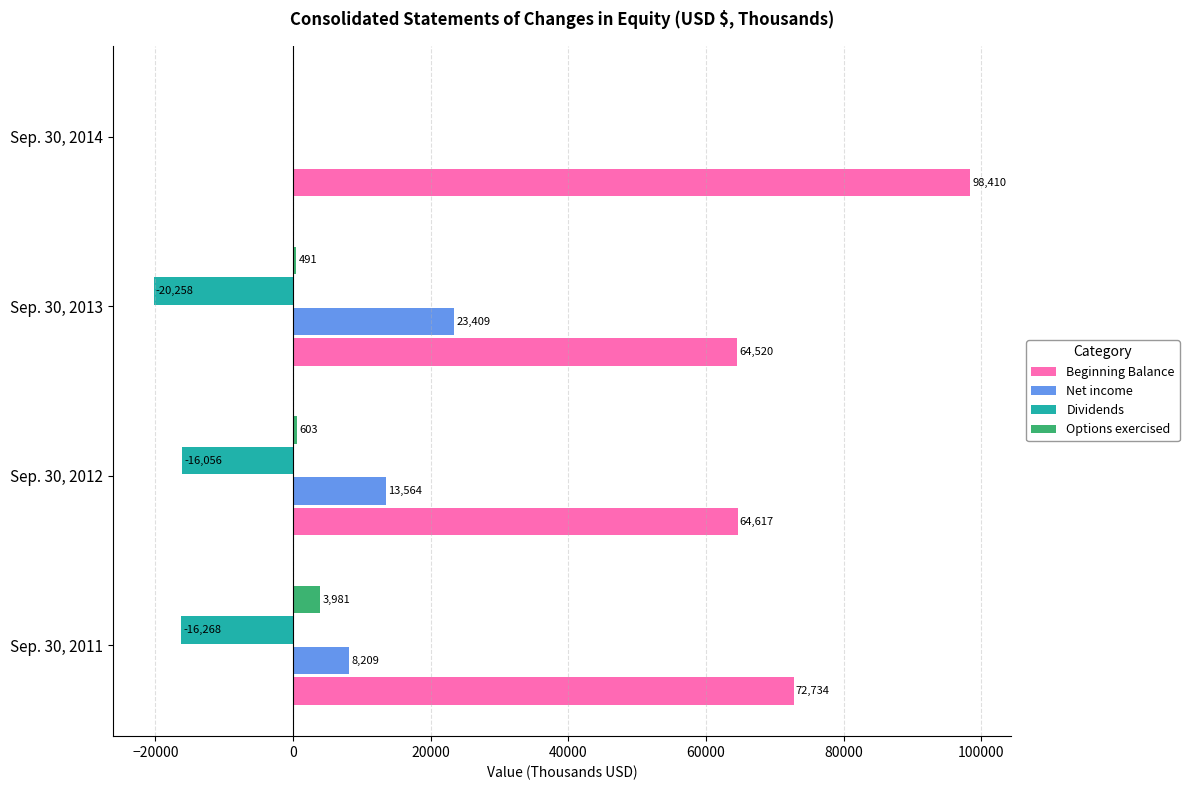

How many Net income values are between 8209 and 23409?

3